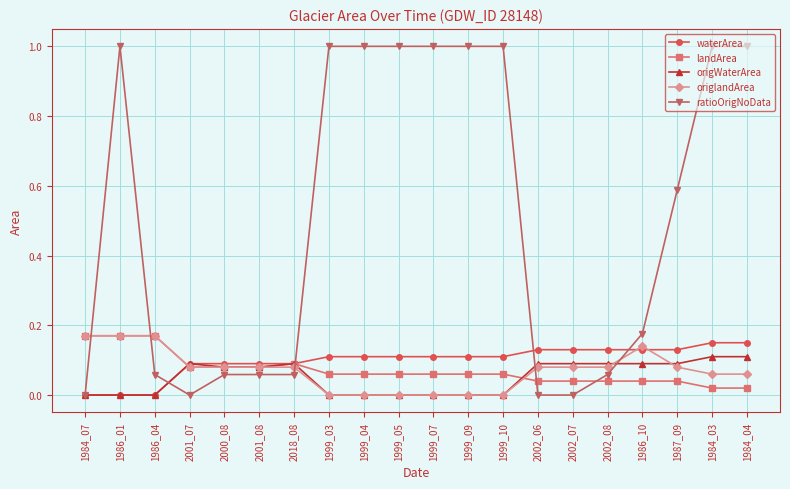

What is the greatest value displayed?

1.0